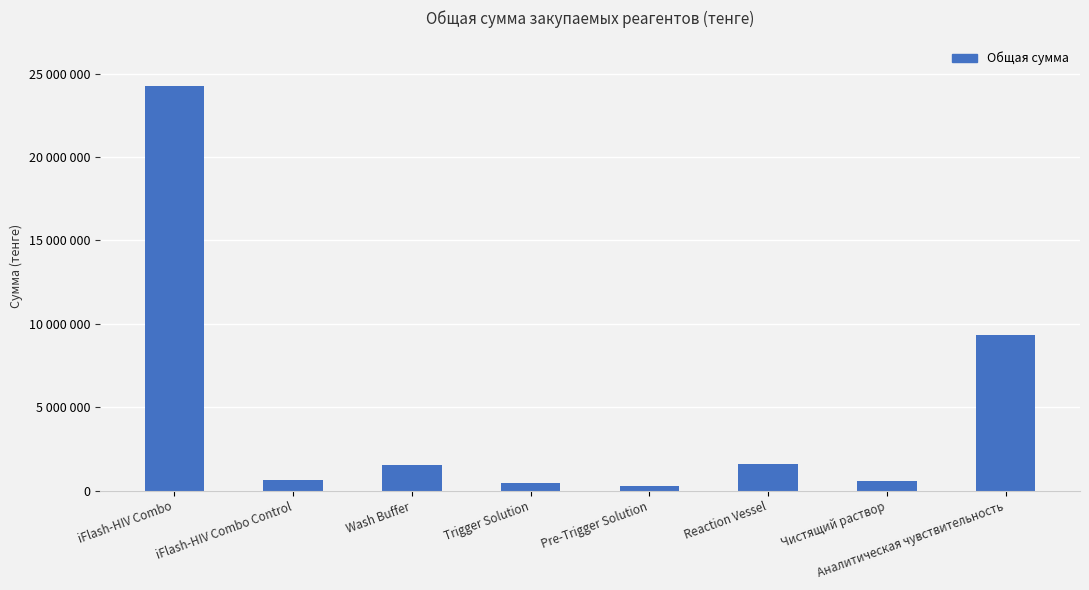

Is it true that the value at iFlash-HIV Combo is 10593262?

False